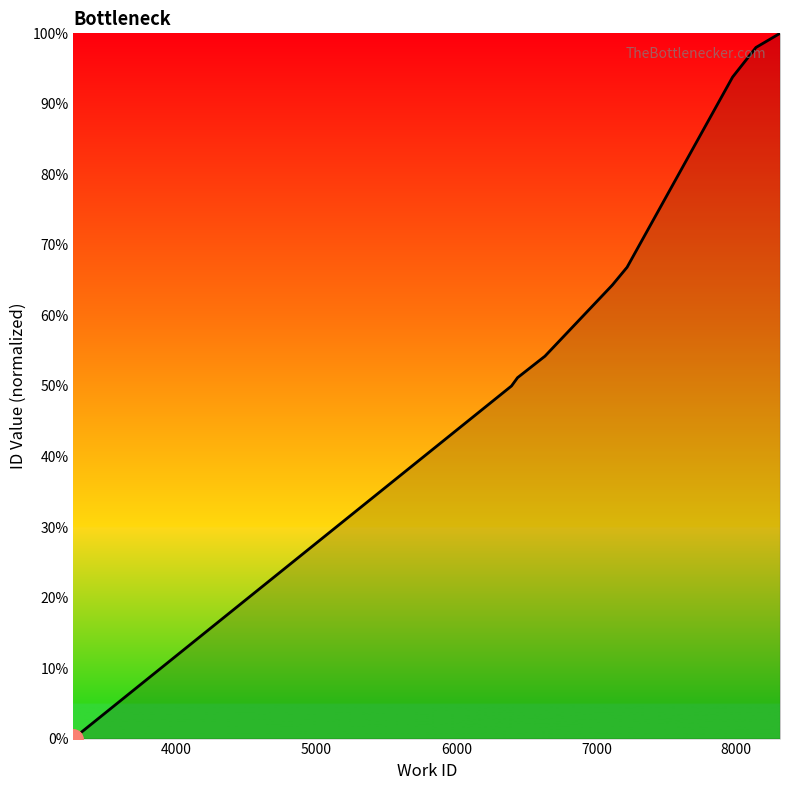

How many lines are shown in the chart?

1